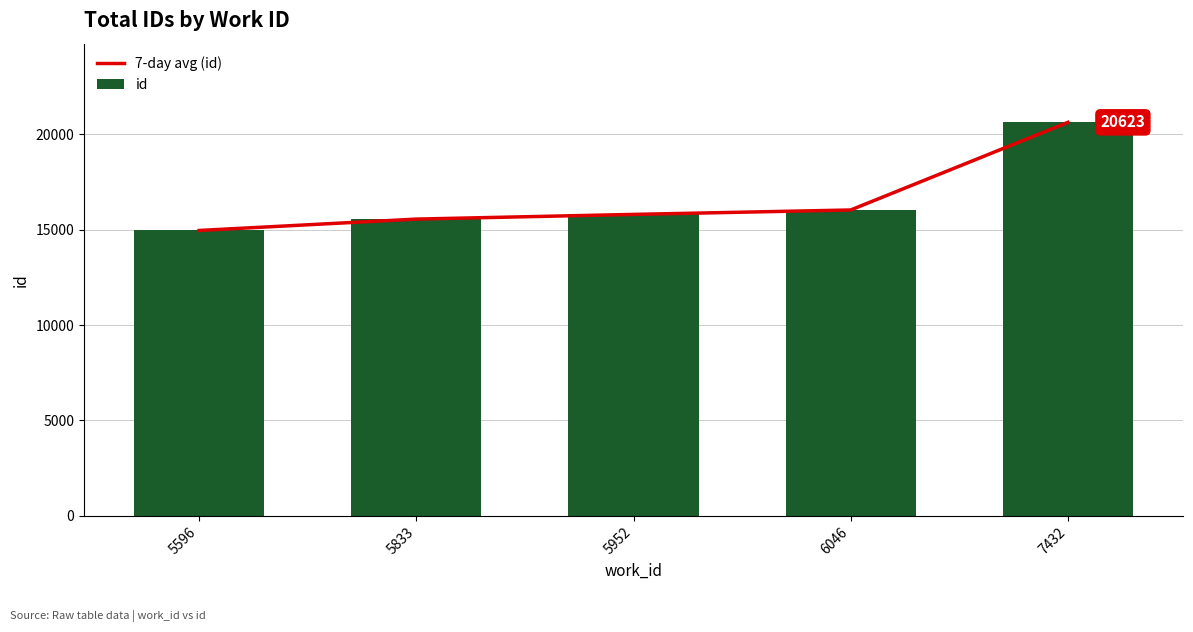

What is the approximate value of id at 5596, to the nearest 100?

15000